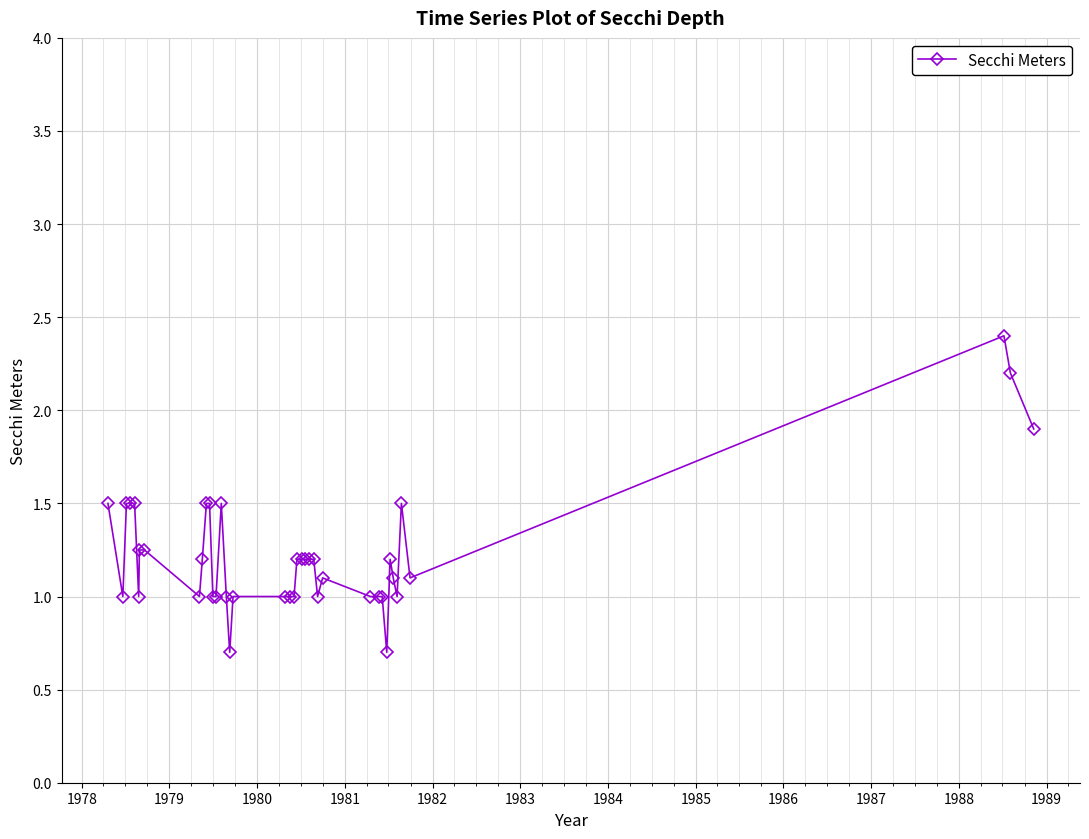

What is the value of the 14th point from the left?

1.0